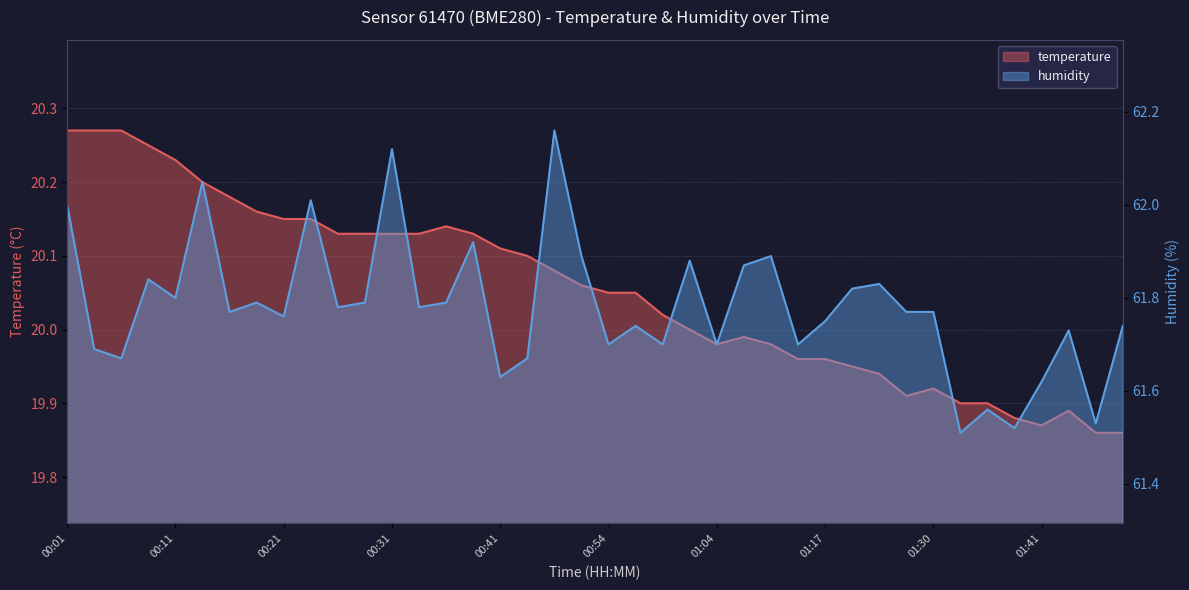

What are all the series names shown in the legend?

temperature, humidity